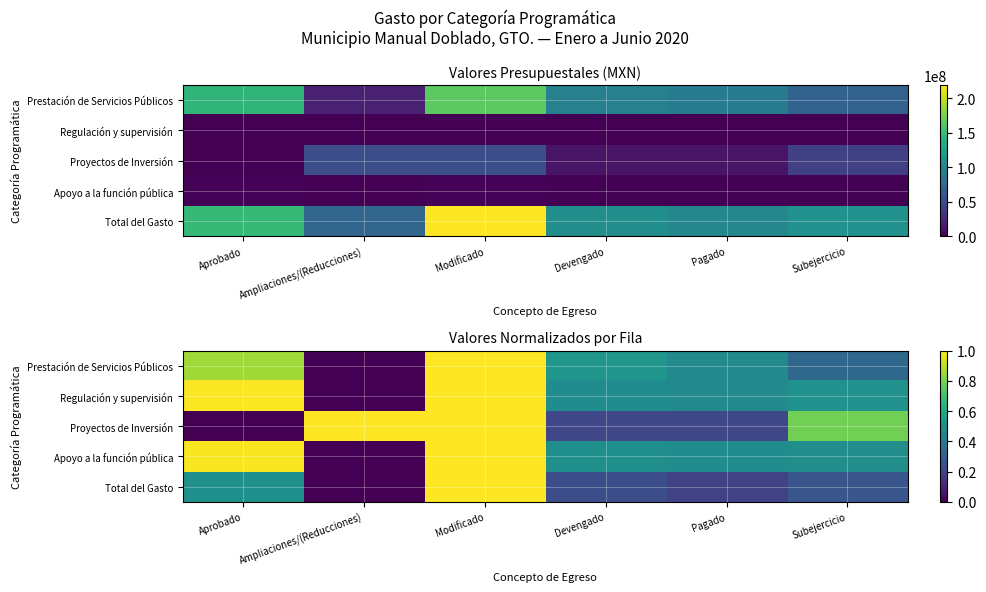

How many data points in Regulación y supervisión are above 0?

5